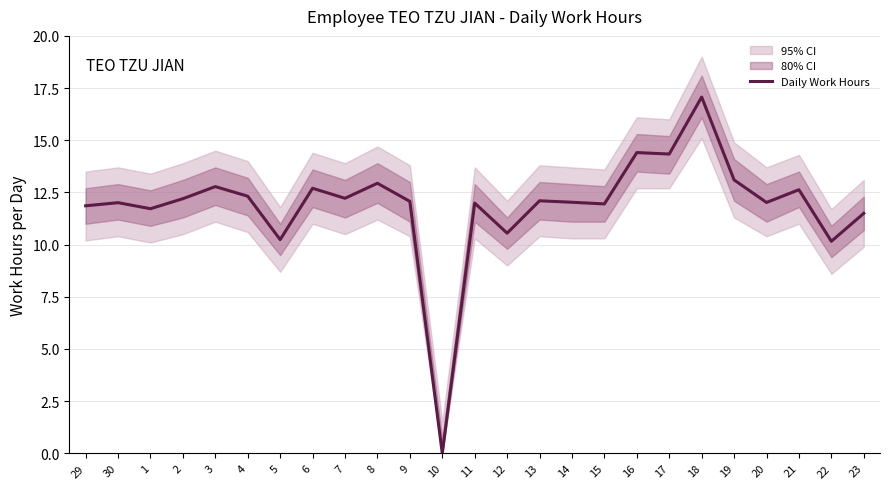

How many data points does each series have?

25